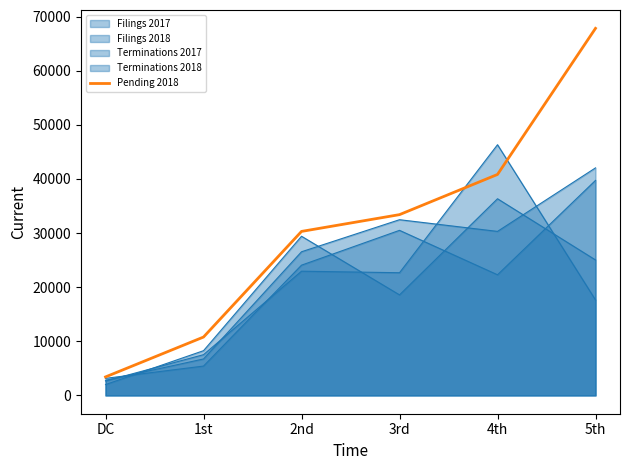

What is the label of the 5th point from the right?

1st